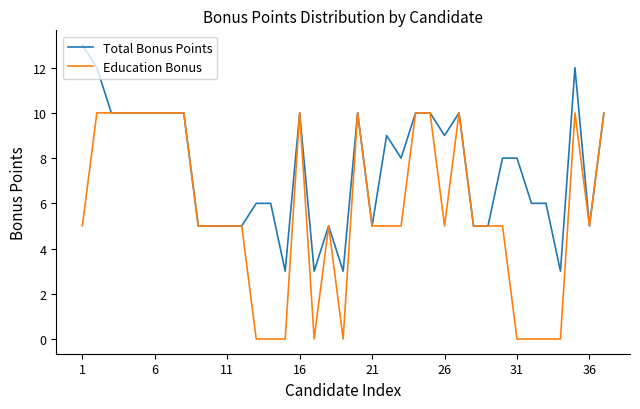

What is the lowest value of the Total Bonus Points series?

3